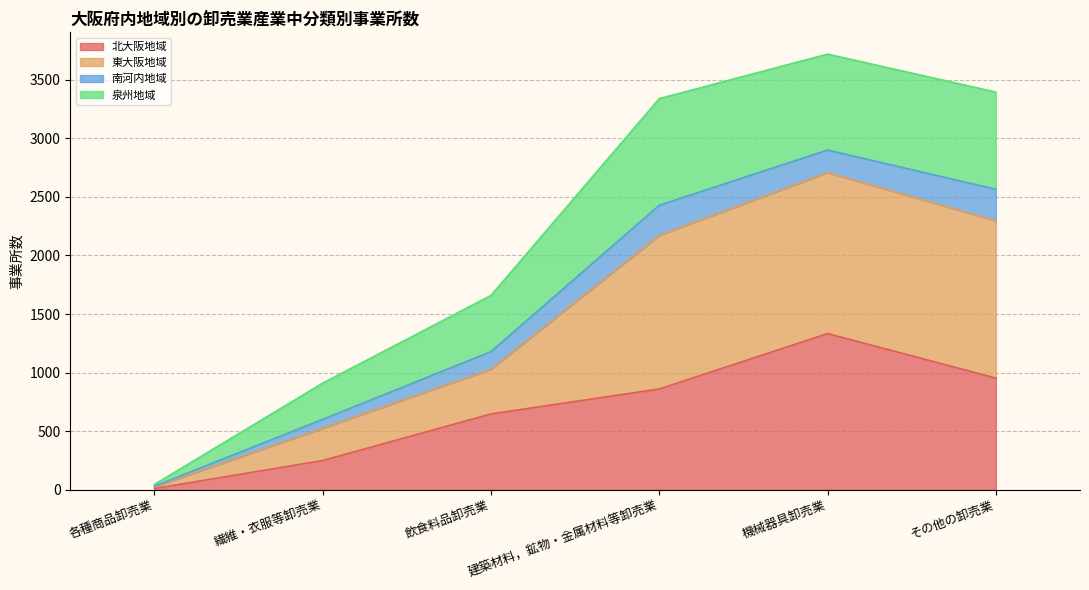

What are all the series names shown in the legend?

北大阪地域, 東大阪地域, 南河内地域, 泉州地域